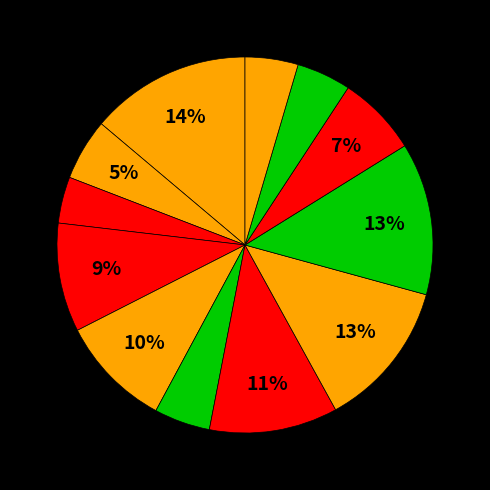

How many slices are in this pie chart?

12